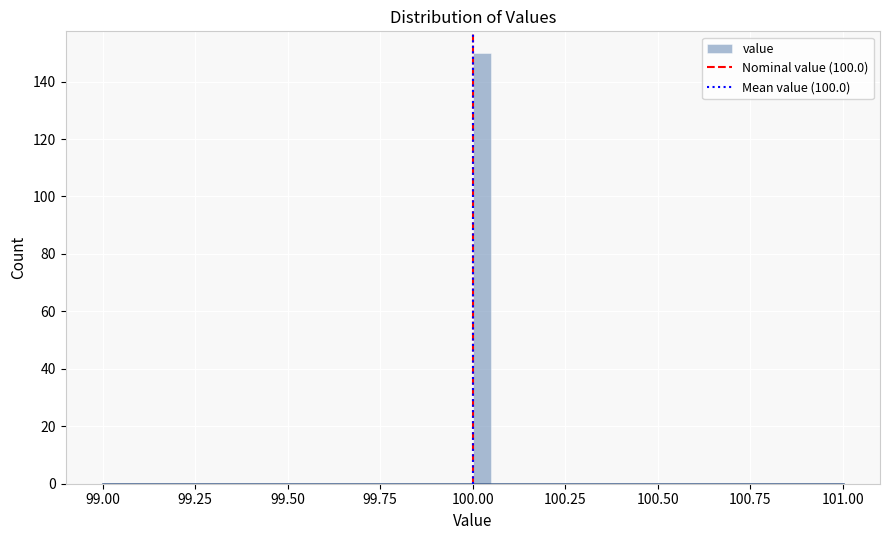

Read against the x-axis, roughly where is the centre of the tallest bar?

100.05